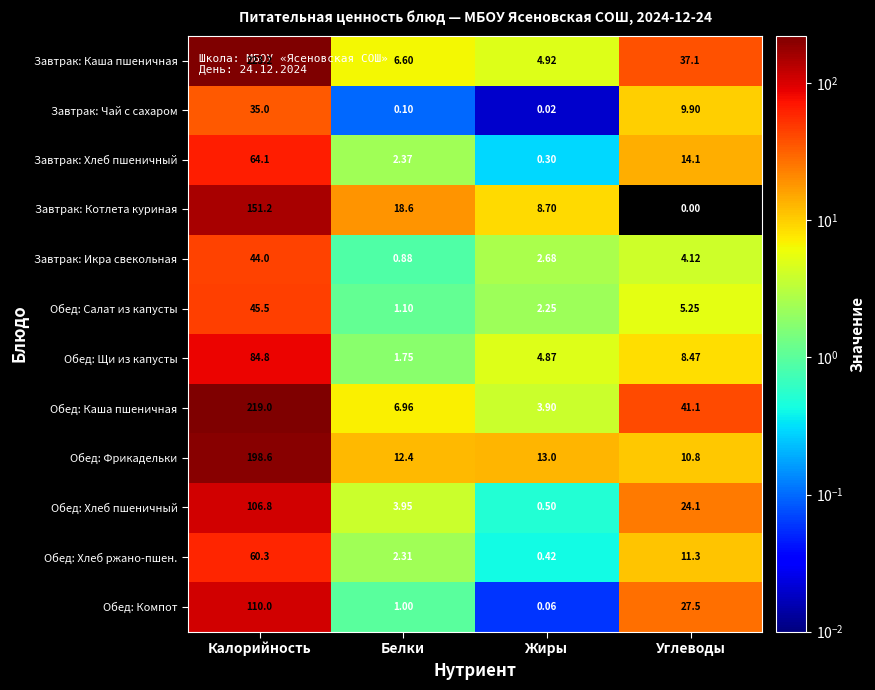

Is the value of Обед: Фрикадельки at Белки greater than the value of Обед: Каша пшеничная at Углеводы?

No